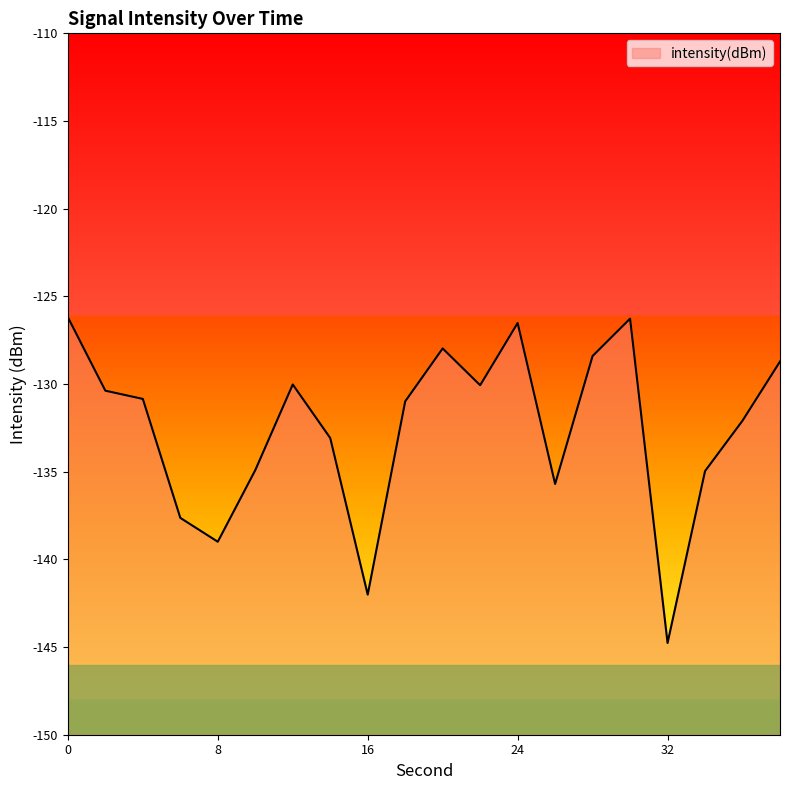

Between 22 and 6, which is larger?

22